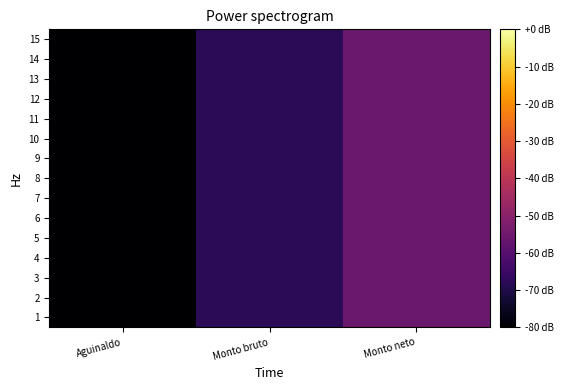

At which category is the sum across all series the highest?

Monto neto